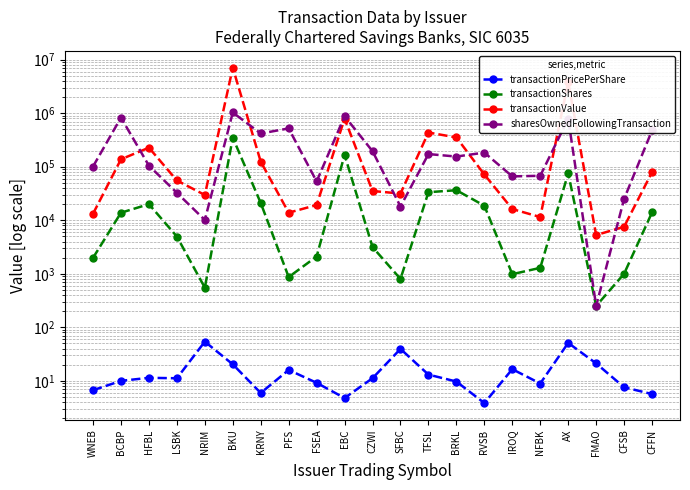

Reading right to left, what are all the values shown in this chart?

transactionPricePerShare: CFFN=5.7	CFSB=7.6	FMAO=21.1	AX=51.0	NFBK=8.9	IROQ=16.5	RVSB=3.8	BRKL=9.7	TFSL=13.0	SFBC=39.4	CZWI=11.2	EBC=4.8	FSEA=9.2	PFS=15.9	KRNY=5.9	BKU=20.3	NRIM=53.9	LSBK=11.1	HFBL=11.4	BCBP=10.0	WNEB=6.7
transactionShares: CFFN=14000.0	CFSB=1000.0	FMAO=250.0	AX=75215.0	NFBK=1290.0	IROQ=982.0	RVSB=18675.0	BRKL=36400.0	TFSL=33419.0	SFBC=800.0	CZWI=3150.0	EBC=166313.0	FSEA=2100.0	PFS=868.0	KRNY=21000.0	BKU=349143.0	NRIM=550.0	LSBK=4962.0	HFBL=19963.0	BCBP=13823.0	WNEB=1981.0
transactionValue: CFFN=79119.0	CFSB=7562.0	FMAO=5283.0	AX=3838976.0	NFBK=11468.0	IROQ=16190.0	RVSB=71578.0	BRKL=352366.0	TFSL=436043.0	SFBC=31533.0	CZWI=35197.0	EBC=791827.0	FSEA=19237.0	PFS=13840.0	KRNY=124399.0	BKU=7086162.0	NRIM=29662.0	LSBK=55323.0	HFBL=226924.0	BCBP=137811.0	WNEB=13202.0
sharesOwnedFollowingTransaction: CFFN=476926.0	CFSB=25000.0	FMAO=250.0	AX=791563.0	NFBK=67682.0	IROQ=66016.0	RVSB=183686.0	BRKL=154871.0	TFSL=172473.0	SFBC=18040.0	CZWI=195120.0	EBC=879156.0	FSEA=52989.0	PFS=519877.0	KRNY=417856.0	BKU=1031194.0	NRIM=10112.0	LSBK=32558.0	HFBL=104497.0	BCBP=828412.0	WNEB=100880.0